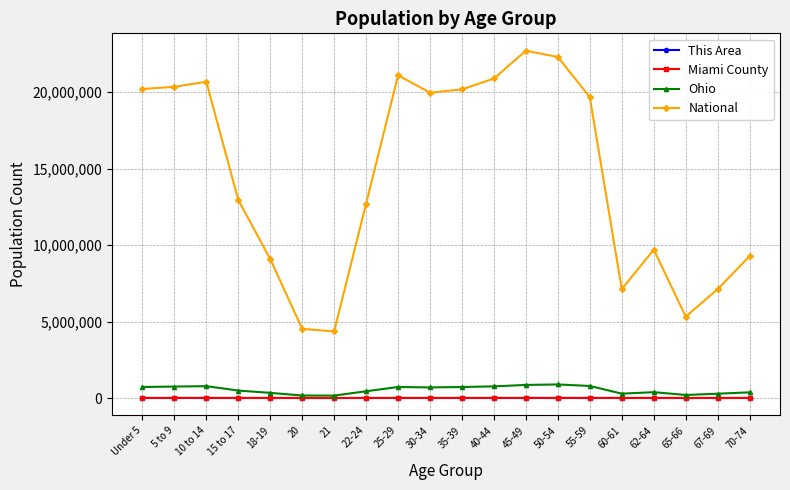

True or false: Ohio has more than 2 interior local peaks.

True